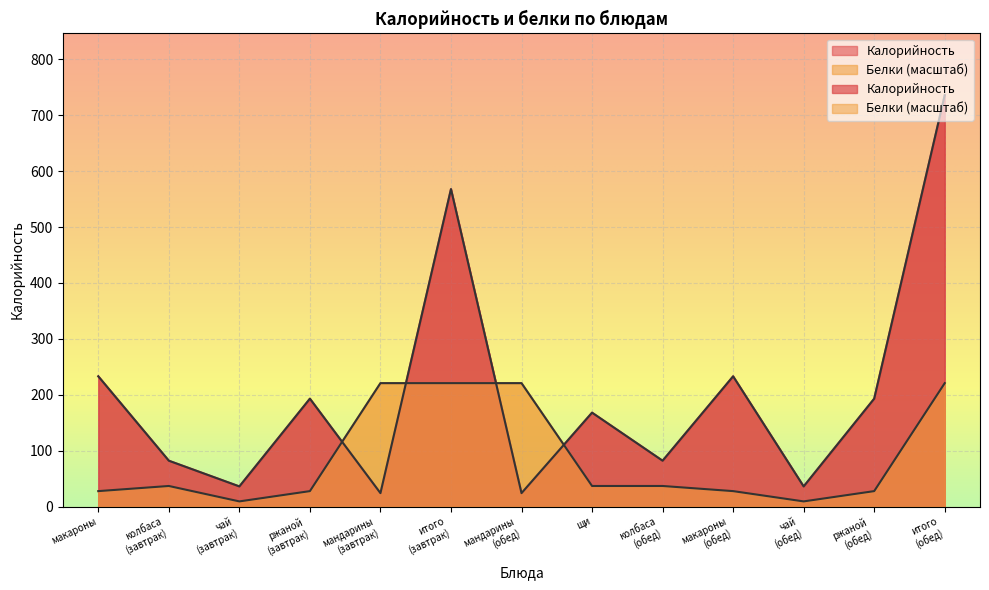

Reading left to right, transcribe all the data shown in this chart.

Калорийность: макароны=233.0	колбаса
(завтрак)=82.0	чай
(завтрак)=36.0	ржаной
(завтрак)=193.0	мандарины
(завтрак)=24.0	итого
(завтрак)=568.0	мандарины
(обед)=24.0	щи=168.0	колбаса
(обед)=82.0	макароны
(обед)=233.0	чай
(обед)=36.0	ржаной
(обед)=193.0	итого
(обед)=736.0
Белки: макароны=27.6	колбаса
(завтрак)=36.8	чай
(завтрак)=9.2	ржаной
(завтрак)=27.6	мандарины
(завтрак)=220.8	итого
(завтрак)=220.8	мандарины
(обед)=220.8	щи=36.8	колбаса
(обед)=36.8	макароны
(обед)=27.6	чай
(обед)=9.2	ржаной
(обед)=27.6	итого
(обед)=220.8